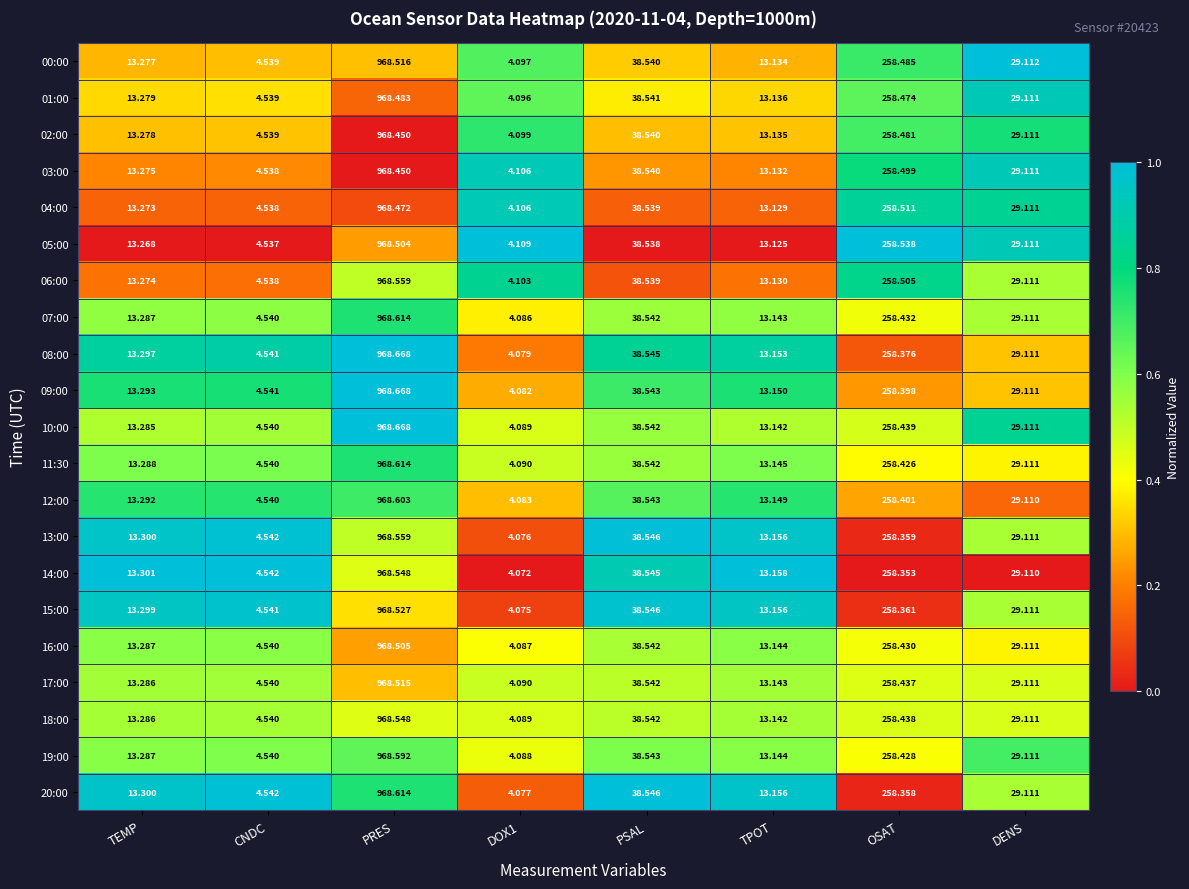

Which series has the largest total across all categories?

10:00